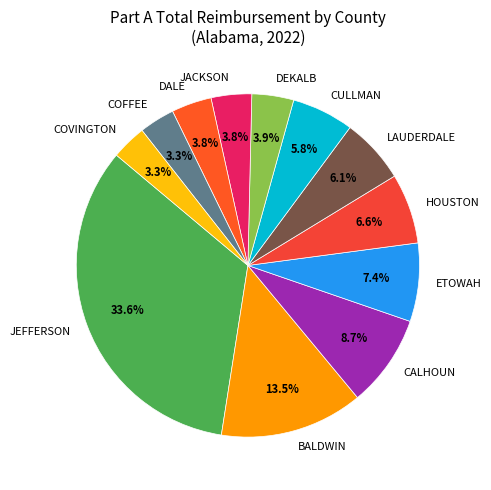

How much of the chart is everything except CULLMAN?

94.2%